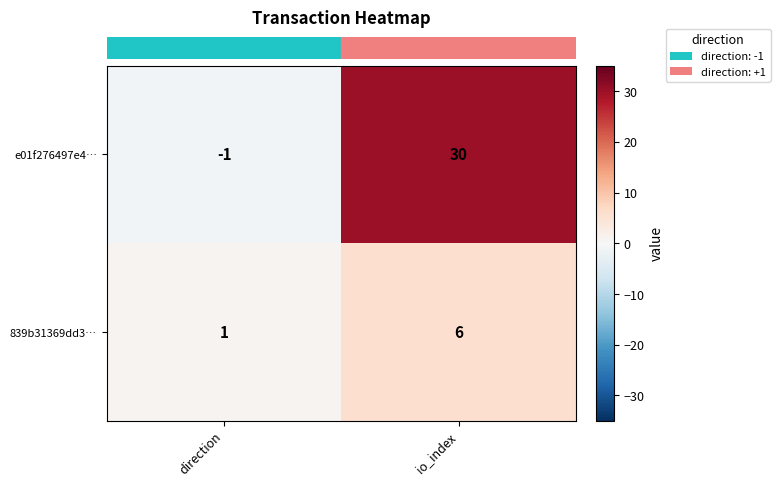

Count the number of data series in this chart.

2